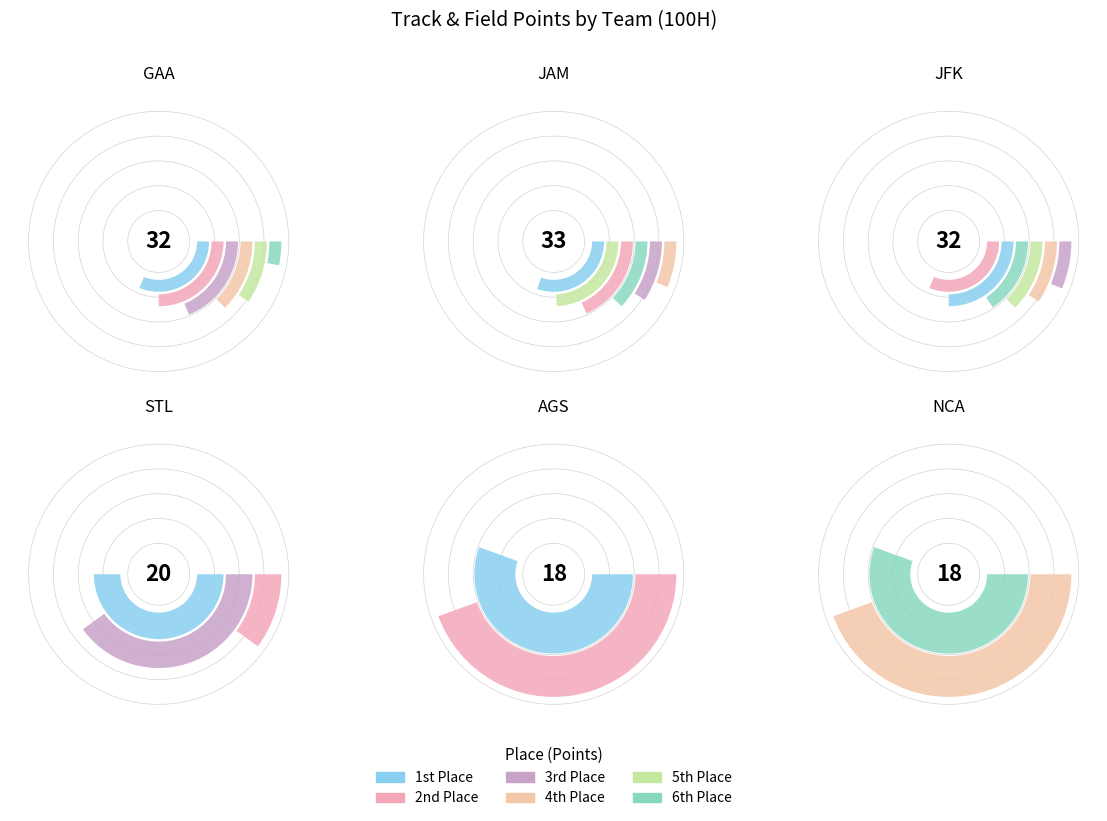

Which category has the smallest portion of the pie?

STL